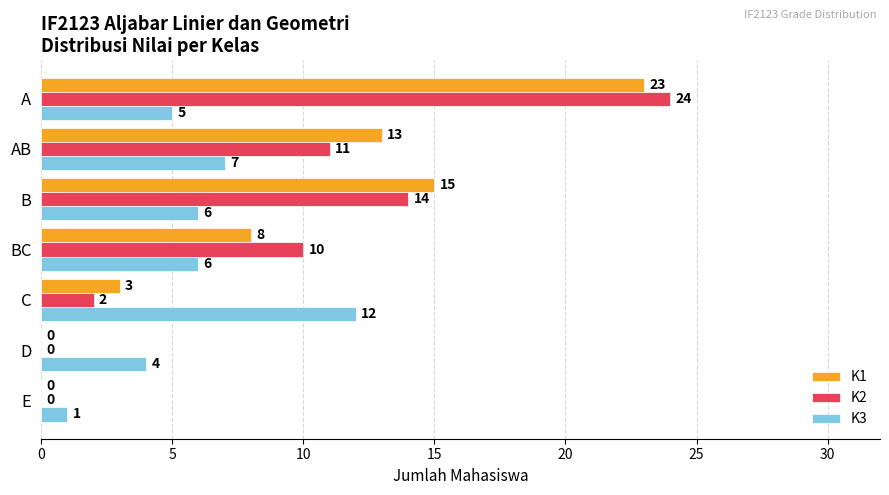

Which series has the largest total across all categories?

K1